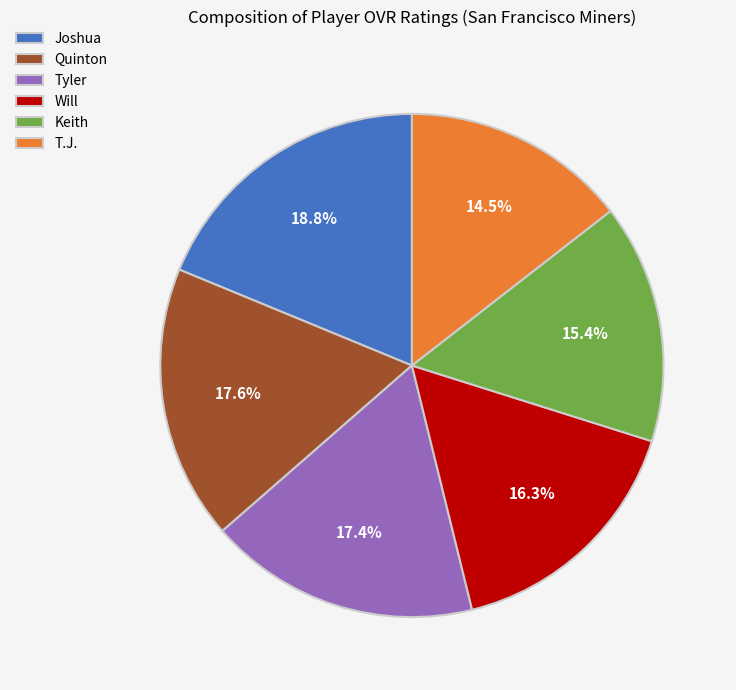

What percentage do Tyler and T.J. together represent?

31.9%